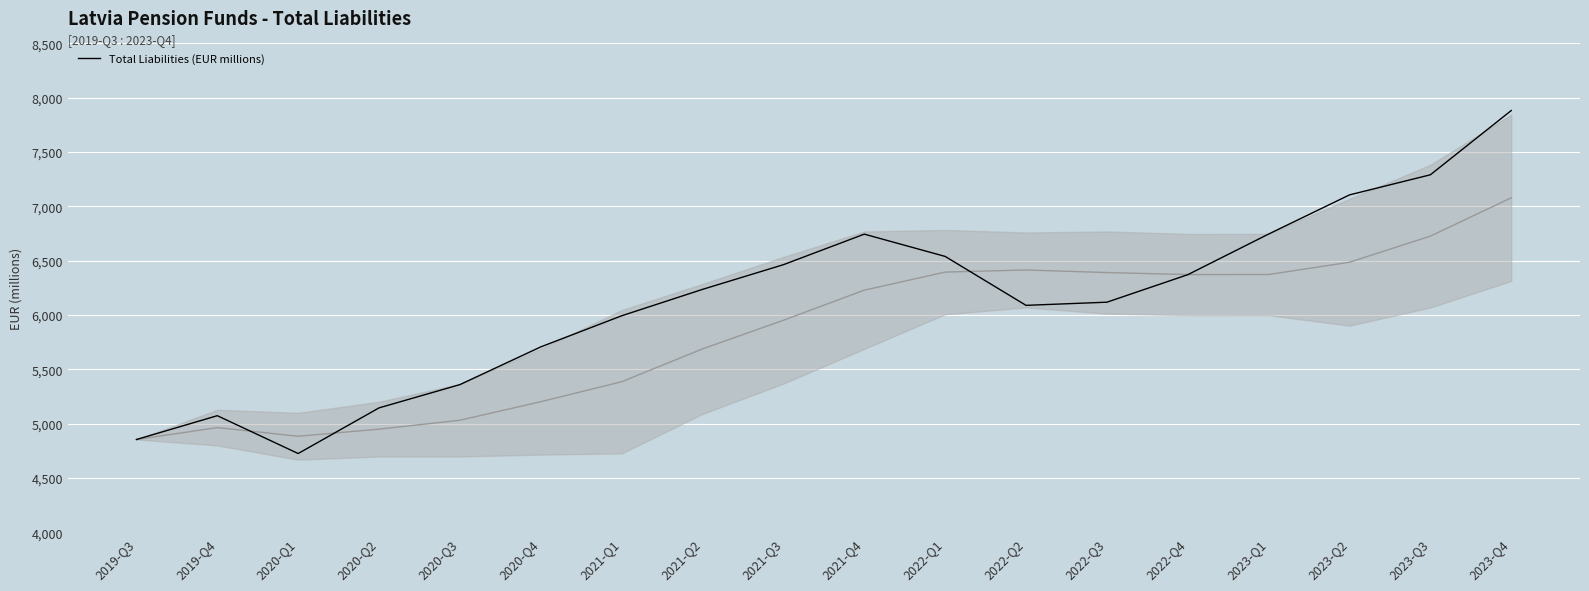

The value of Total Liabilities (EUR millions) at 2020-Q4 is 7484. True or false?

False